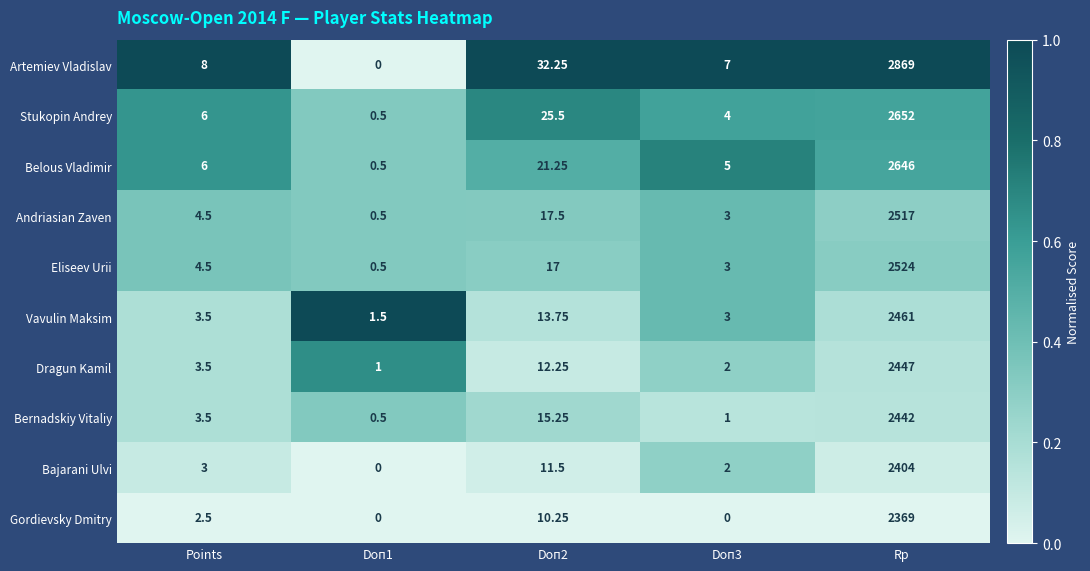

Rank the series by their maximum value, from highest to lowest.

Artemiev Vladislav, Stukopin Andrey, Belous Vladimir, Eliseev Urii, Andriasian Zaven, Vavulin Maksim, Dragun Kamil, Bernadskiy Vitaliy, Bajarani Ulvi, Gordievsky Dmitry